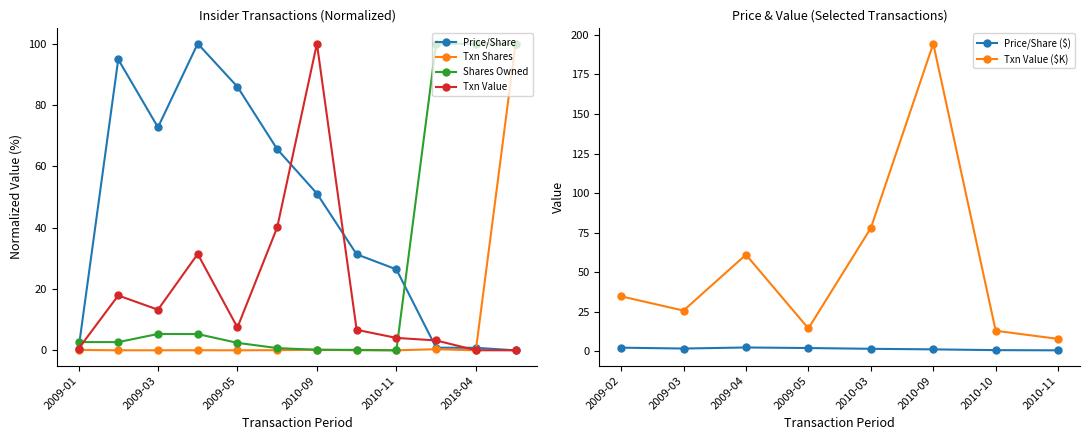

Rank the categories by sharesOwnedFollowingTransaction value from highest to lowest.

2018-03, 2018-04, 2018-09, 2009-03, 2009-04, 2009-01, 2009-02, 2009-05, 2010-03, 2010-09, 2010-10, 2010-11